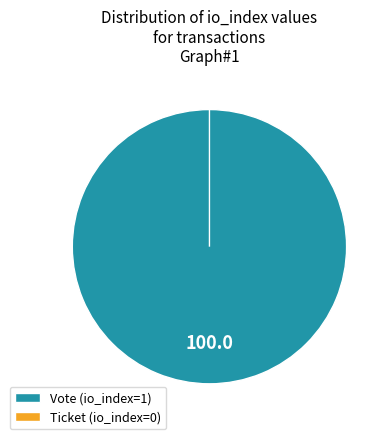

Which category has the biggest portion of the pie?

Vote (io_index=1)